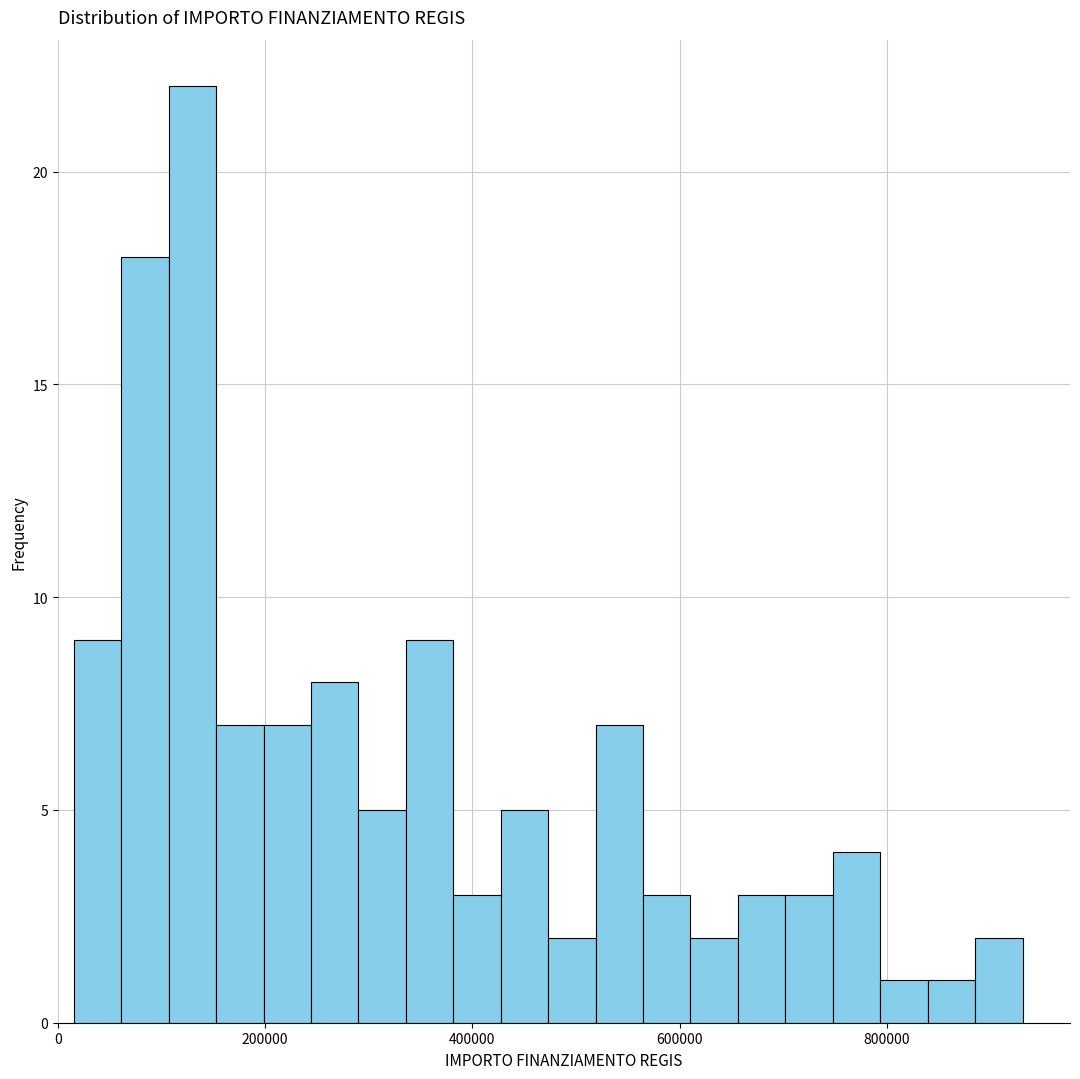

Around what value on the x-axis is the tallest bar? Give the approximate position of its centre, as read against the axis.

120000